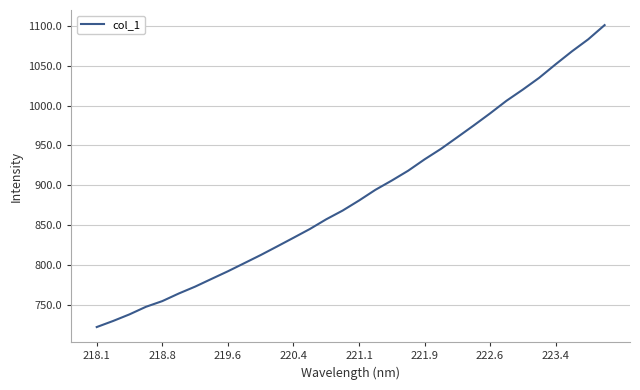

What is the greatest value displayed?

1100.9